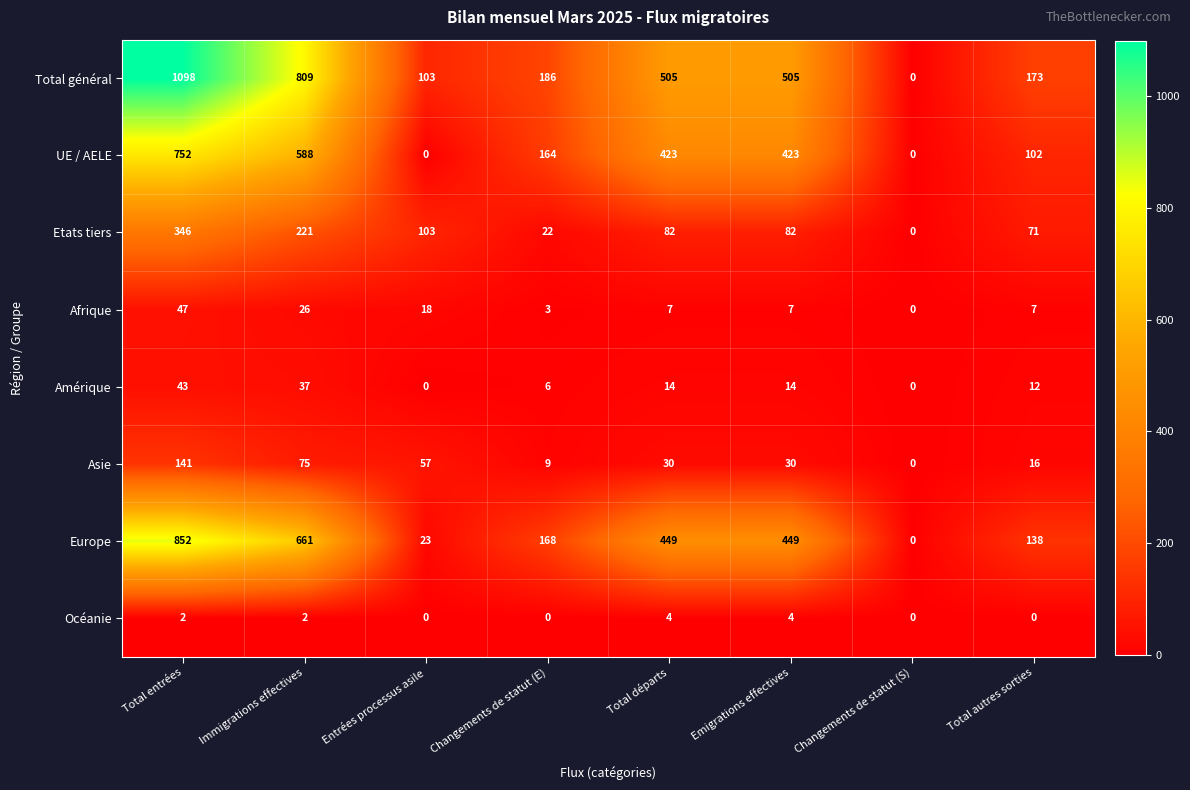

What is the total value across all series at Total autres sorties?

519